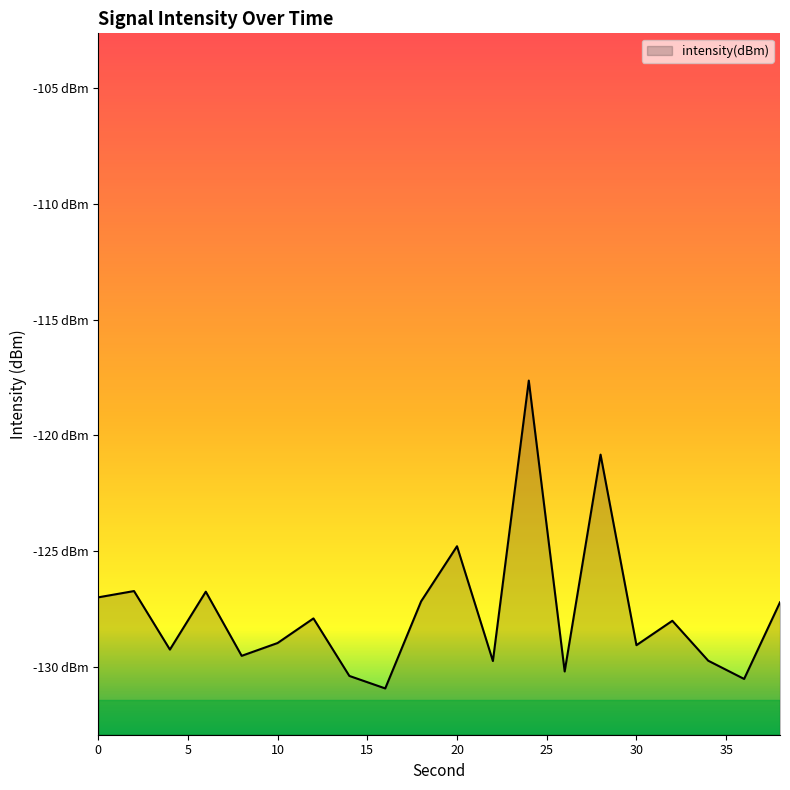

What is the change in value from 32 to 36?

-2.5